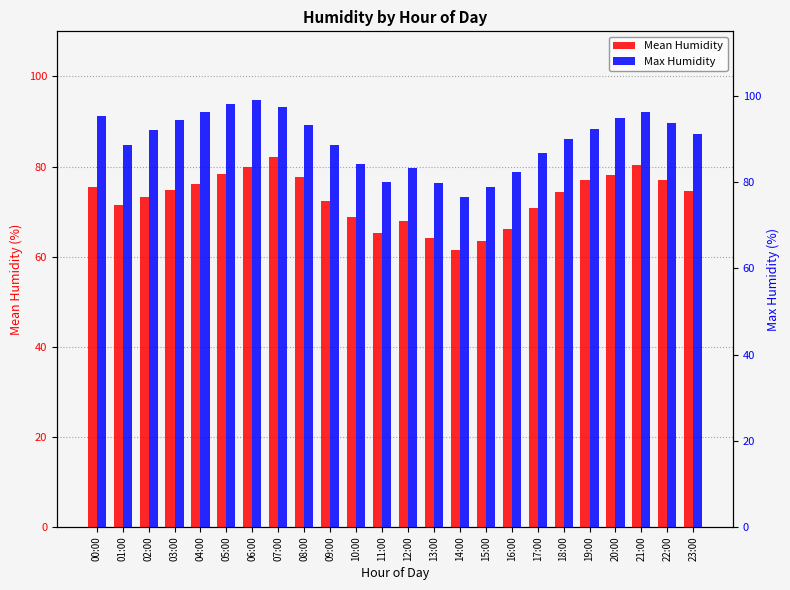

What is the value of the Max Humidity bar at the 22nd from the left?

96.3